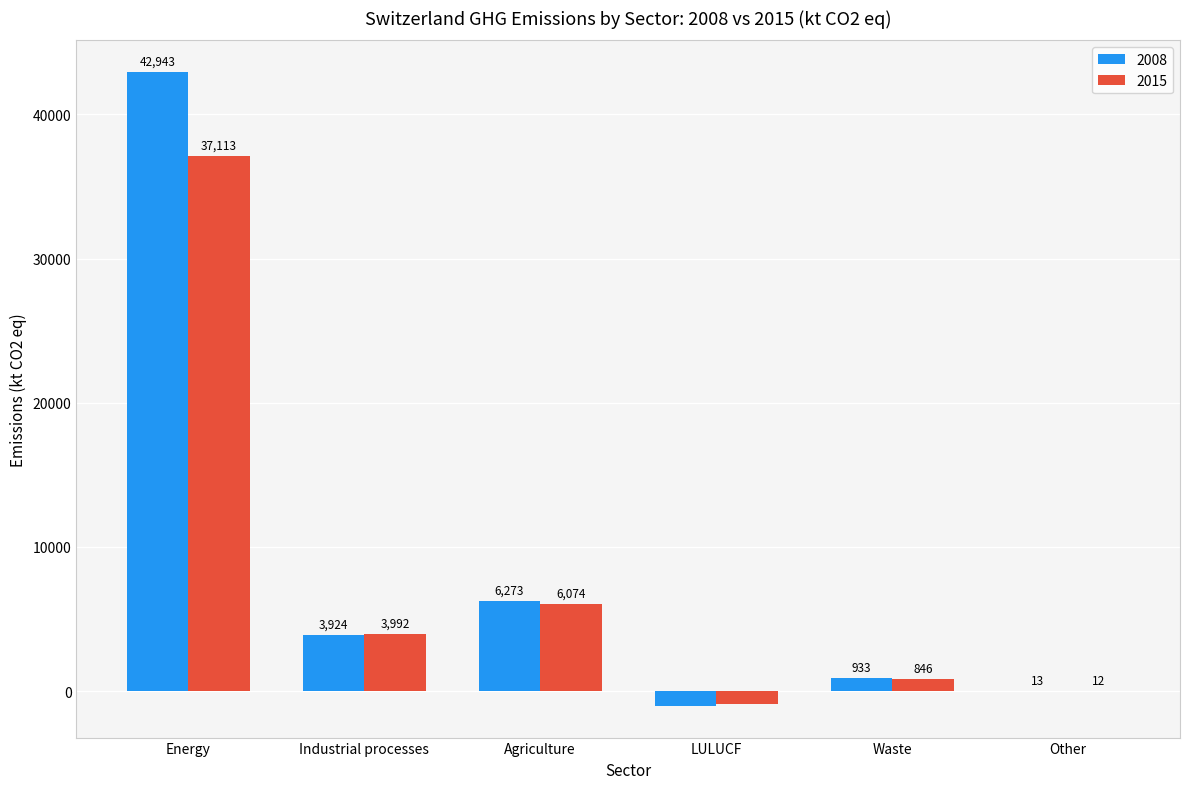

What is the spread (max minus min) of values at Waste?

86.5